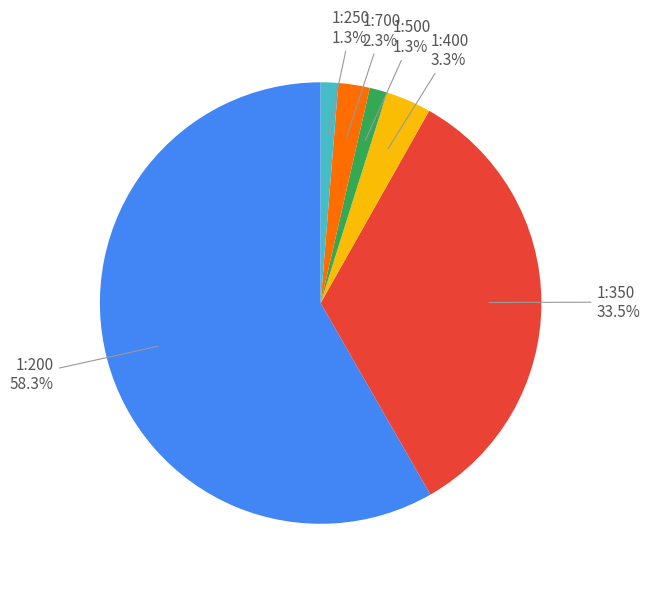

Is there a majority slice in this chart?

Yes